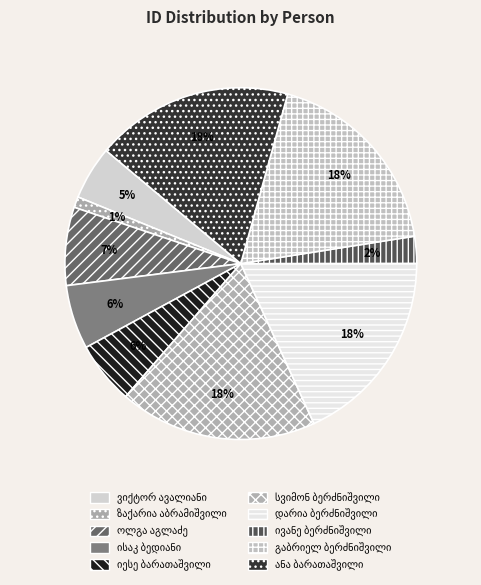

How many segments does this pie chart have?

10